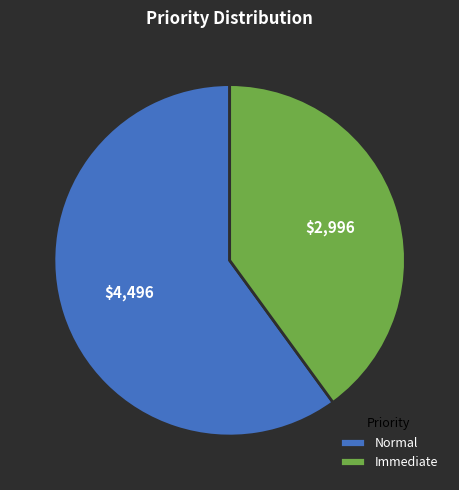

Does Normal represent more than half of the total?

Yes